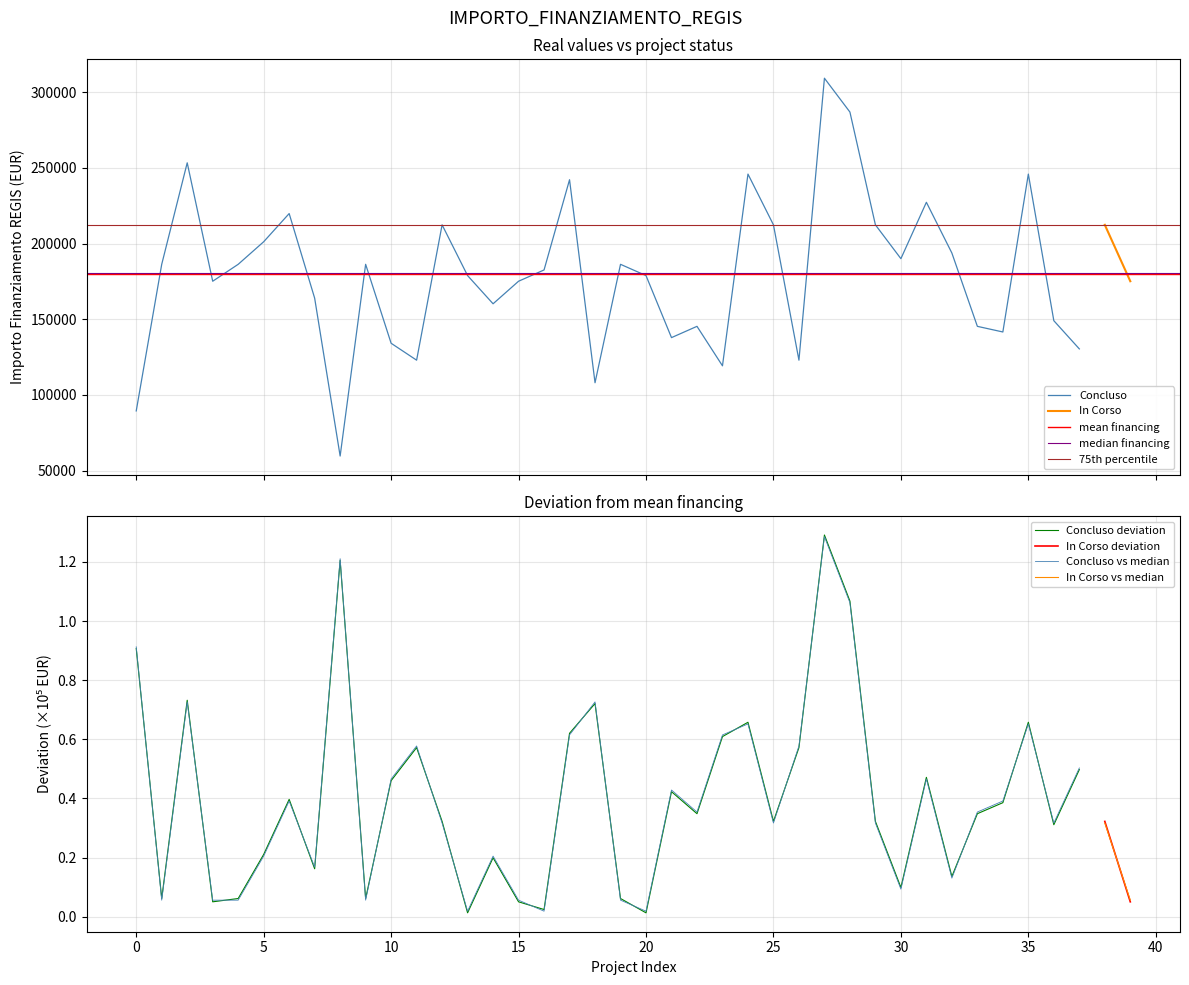

What is the minimum value for Concluso?

59613.0